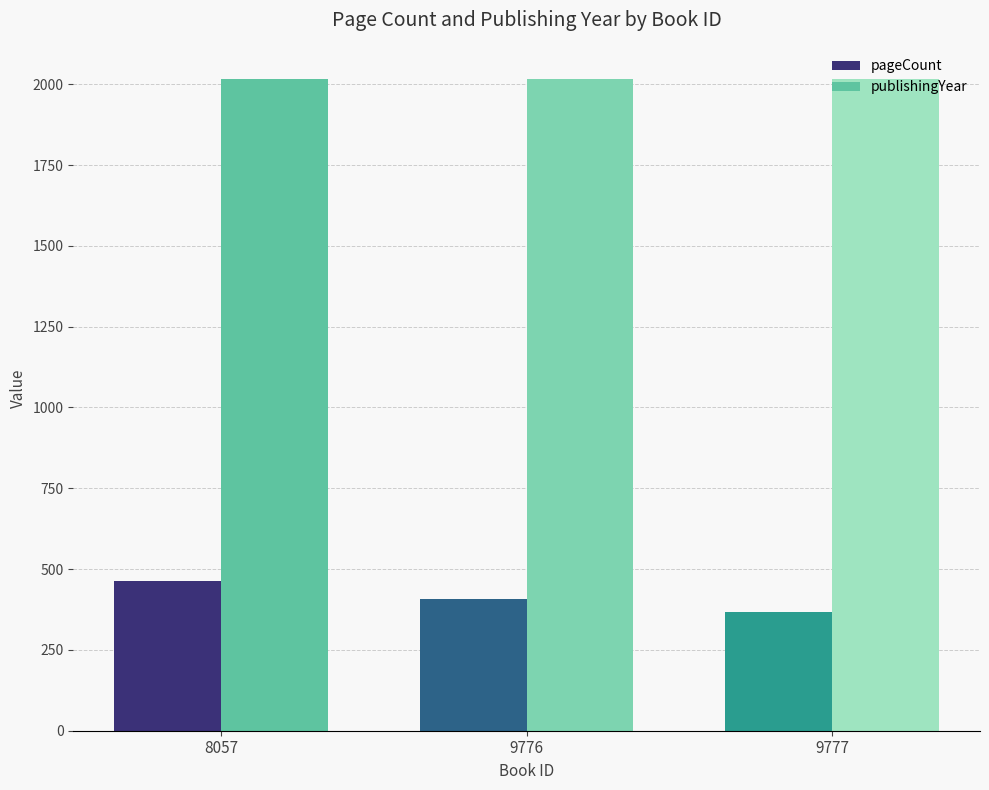

Between 8057 and 9777, which series saw the biggest shift?

pageCount